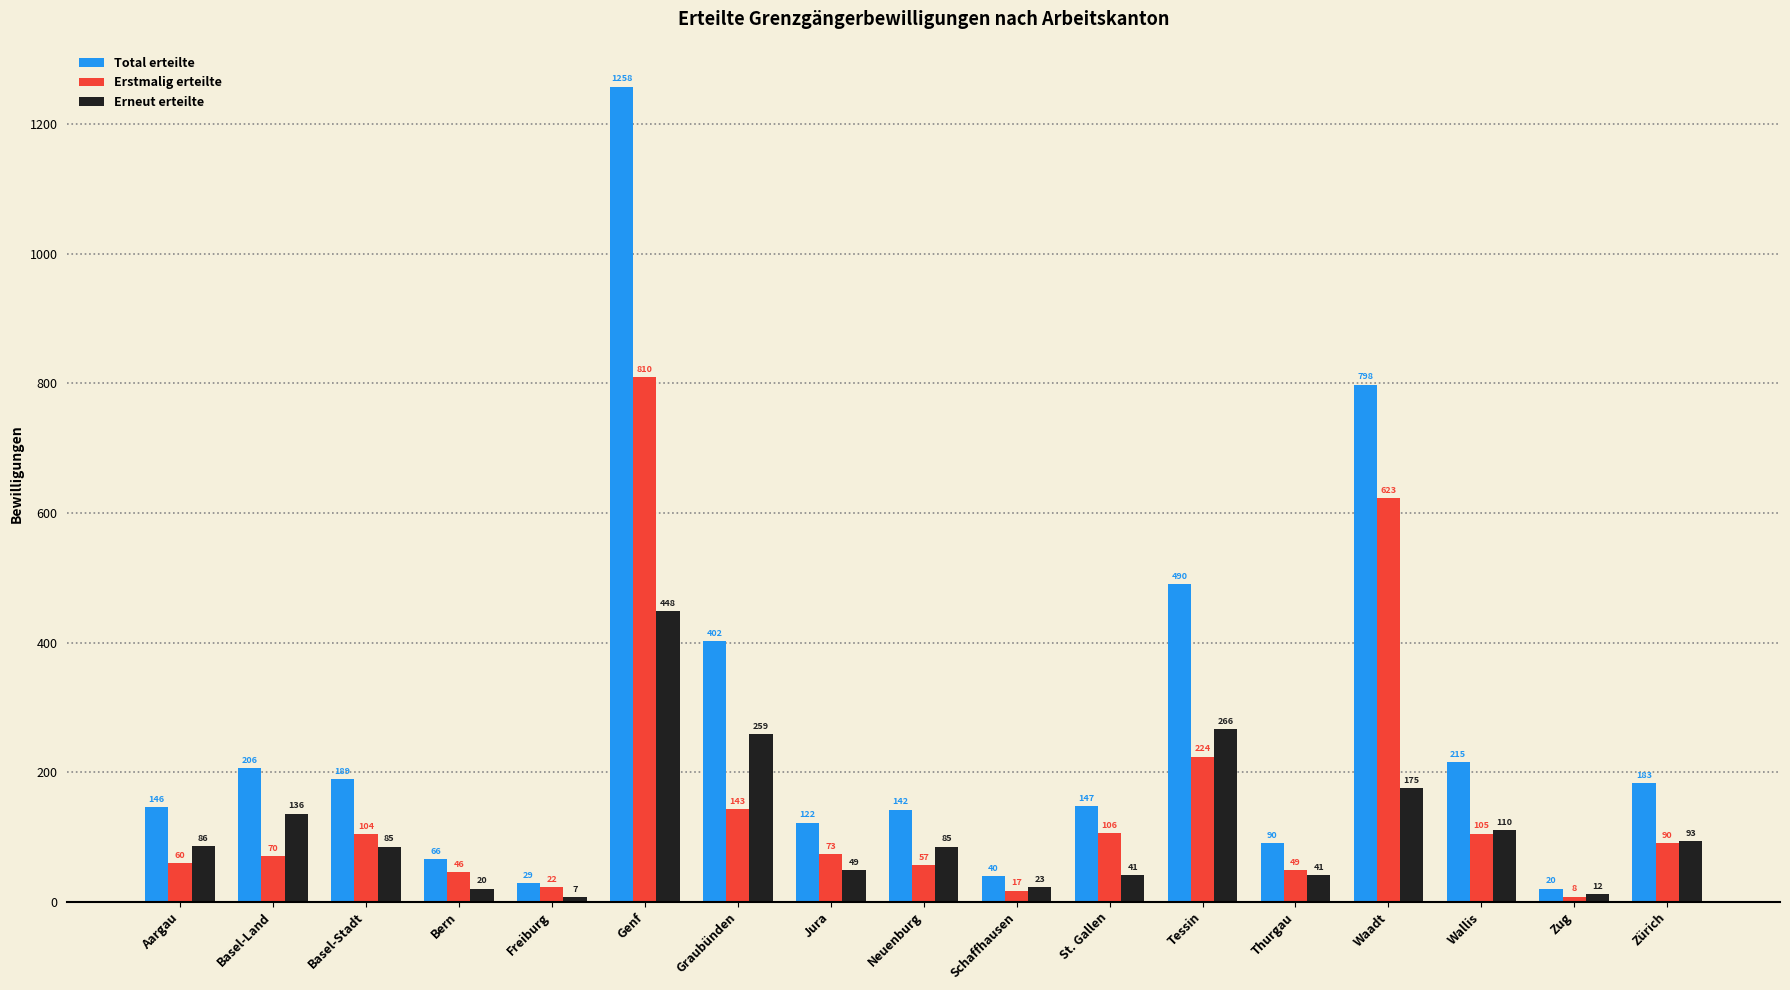

Reading left to right, what are all the values shown in this chart?

Total erteilte: Aargau=146	Basel-Land=206	Basel-Stadt=189	Bern=66	Freiburg=29	Genf=1258	Graubünden=402	Jura=122	Neuenburg=142	Schaffhausen=40	St. Gallen=147	Tessin=490	Thurgau=90	Waadt=798	Wallis=215	Zug=20	Zürich=183
Erstmalig erteilte: Aargau=60	Basel-Land=70	Basel-Stadt=104	Bern=46	Freiburg=22	Genf=810	Graubünden=143	Jura=73	Neuenburg=57	Schaffhausen=17	St. Gallen=106	Tessin=224	Thurgau=49	Waadt=623	Wallis=105	Zug=8	Zürich=90
Erneut erteilte: Aargau=86	Basel-Land=136	Basel-Stadt=85	Bern=20	Freiburg=7	Genf=448	Graubünden=259	Jura=49	Neuenburg=85	Schaffhausen=23	St. Gallen=41	Tessin=266	Thurgau=41	Waadt=175	Wallis=110	Zug=12	Zürich=93